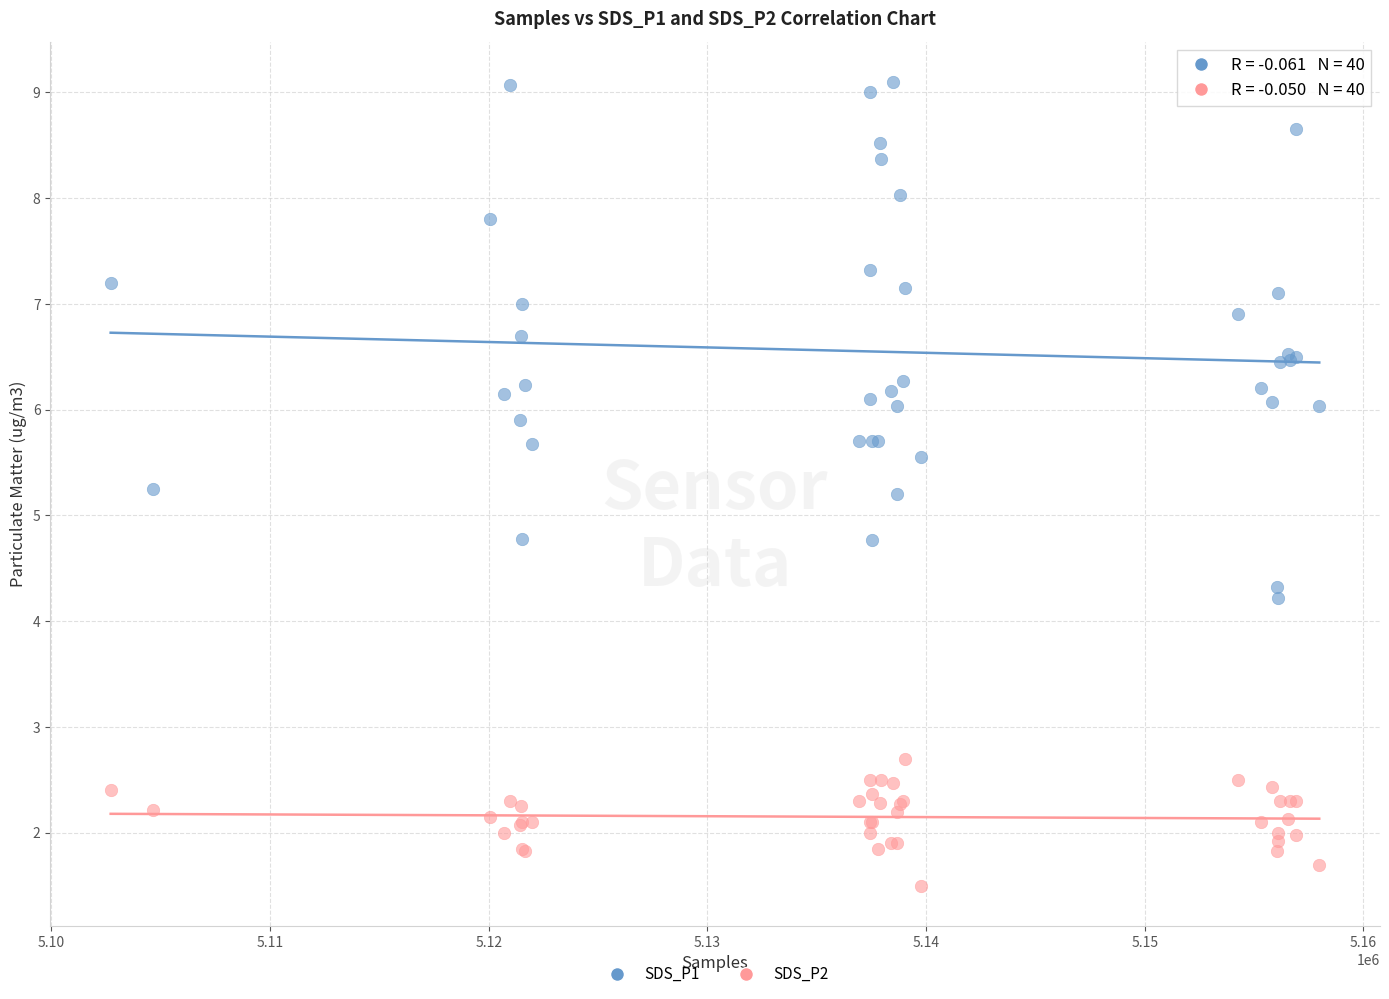

Which series has the widest spread of Y values?

SDS_P1